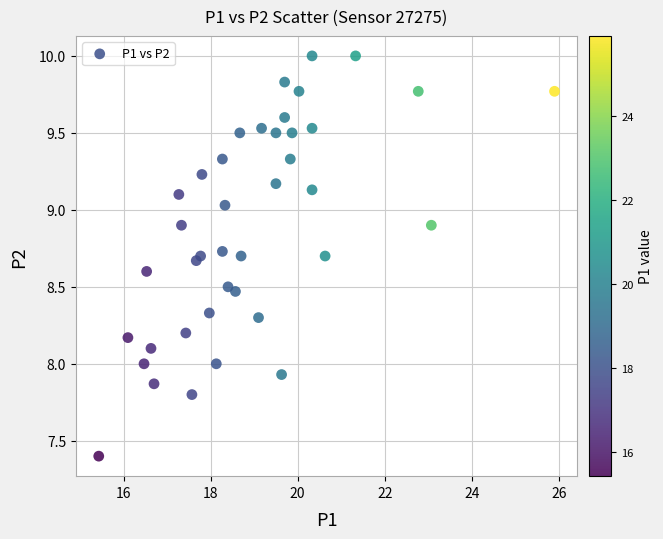

What is the range of Y values (max minus min)?

2.6